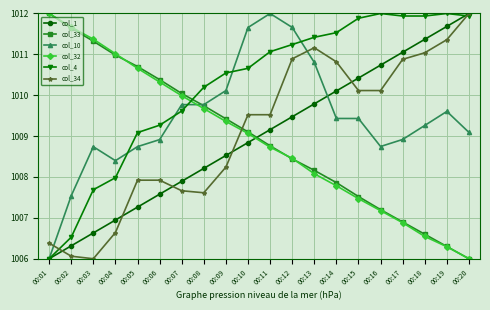

Reading left to right, extract all data points from this chart.

col_1: 1006.0	1006.3	1006.6	1006.9	1007.3	1007.6	1007.9	1008.2	1008.5	1008.8	1009.2	1009.5	1009.8	1010.1	1010.4	1010.7	1011.1	1011.4	1011.7	1012.0
col_33: 1012.0	1011.6	1011.3	1011.0	1010.7	1010.4	1010.0	1009.7	1009.4	1009.1	1008.8	1008.4	1008.2	1007.9	1007.5	1007.2	1006.9	1006.6	1006.3	1006.0
col_10: 1006.0	1007.5	1008.7	1008.4	1008.7	1008.9	1009.8	1009.8	1010.1	1011.7	1012.0	1011.7	1010.8	1009.4	1009.4	1008.7	1008.9	1009.3	1009.6	1009.1
col_32: 1012.0	1011.7	1011.4	1011.0	1010.7	1010.3	1010.0	1009.7	1009.4	1009.1	1008.7	1008.5	1008.1	1007.8	1007.5	1007.2	1006.9	1006.5	1006.3	1006.0
col_4: 1006.0	1006.5	1007.7	1008.0	1009.1	1009.3	1009.6	1010.2	1010.5	1010.7	1011.1	1011.2	1011.4	1011.5	1011.9	1012.0	1011.9	1011.9	1012.0	1011.9
col_34: 1006.4	1006.1	1006.0	1006.6	1007.9	1007.9	1007.7	1007.6	1008.2	1009.5	1009.5	1010.9	1011.2	1010.8	1010.1	1010.1	1010.9	1011.0	1011.4	1012.0